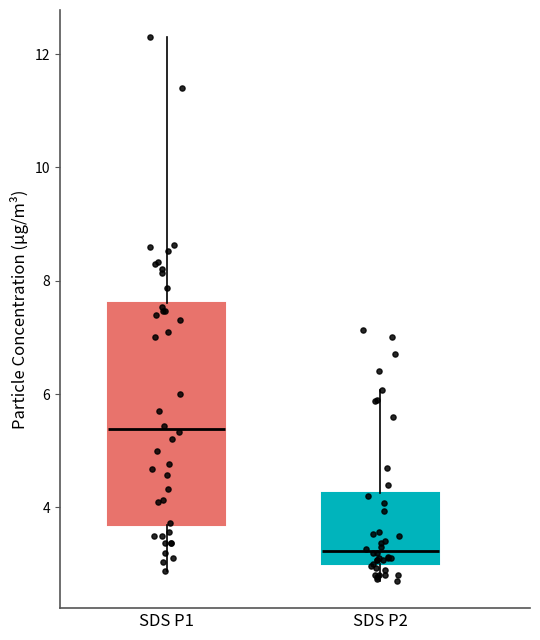

Which box has the lowest median line?

SDS P2